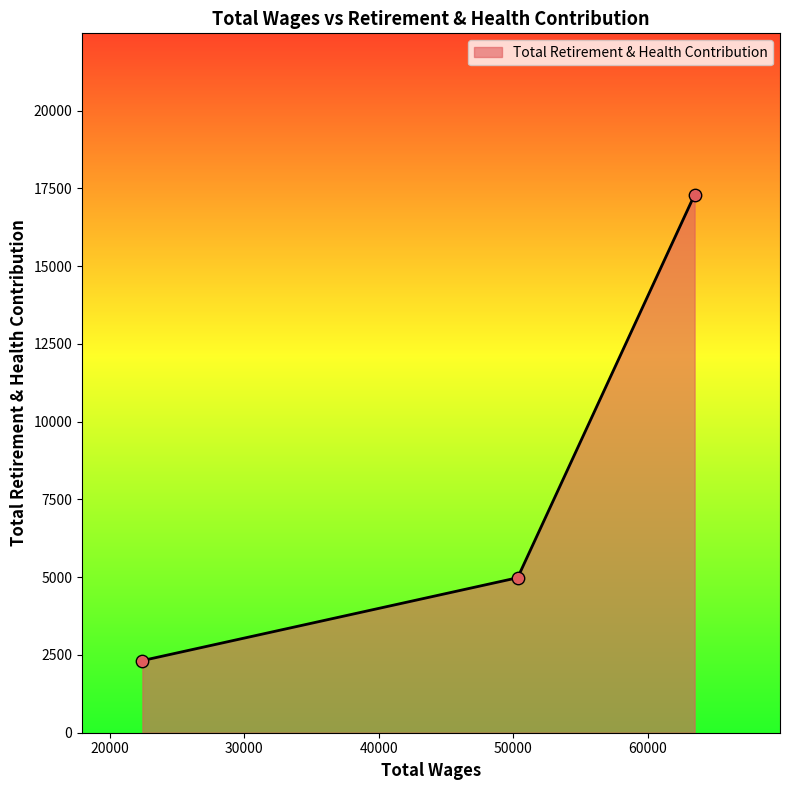

What is the average value?

8201